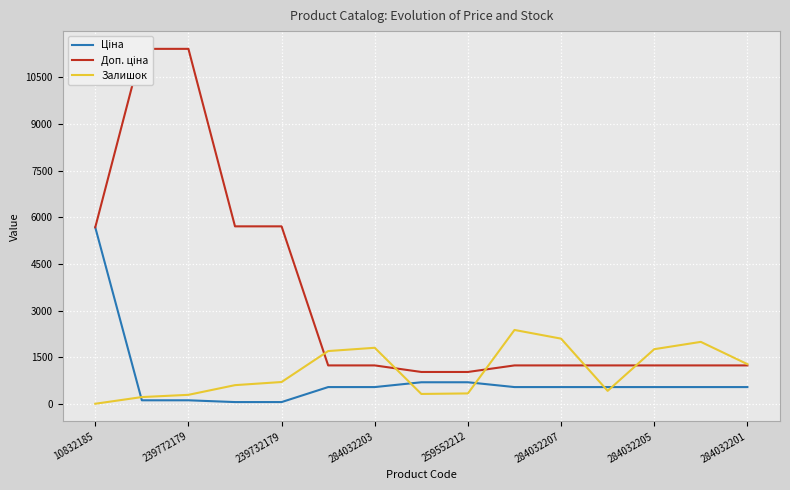

The Залишок series shows 3.0 at 10832185. True or false?

True